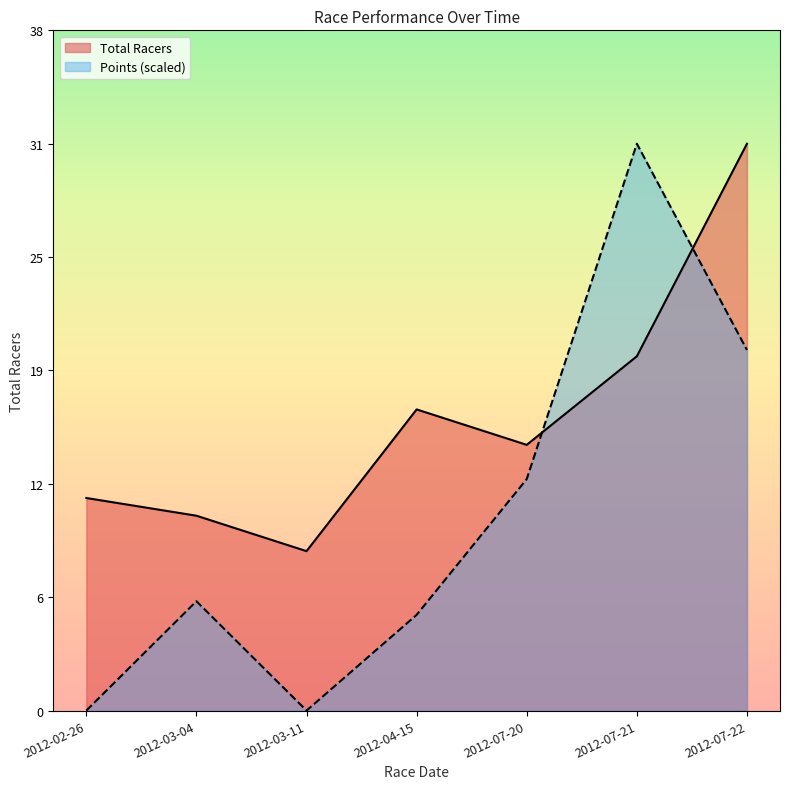

What is the label of the 2nd point from the right?

2012-07-21